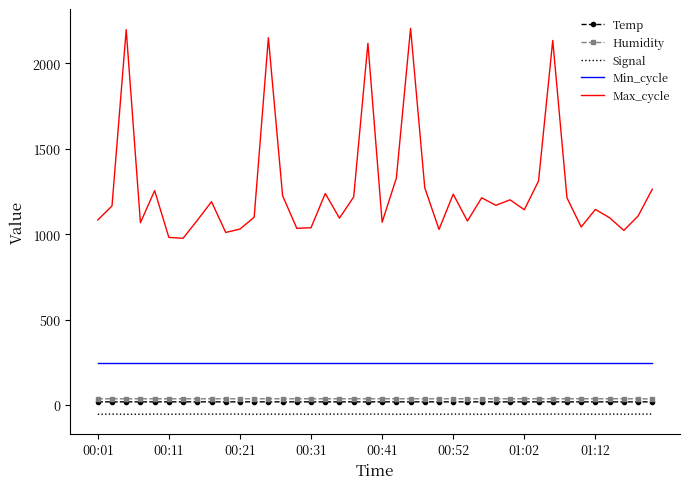

Which series has the widest spread of values?

Max_cycle